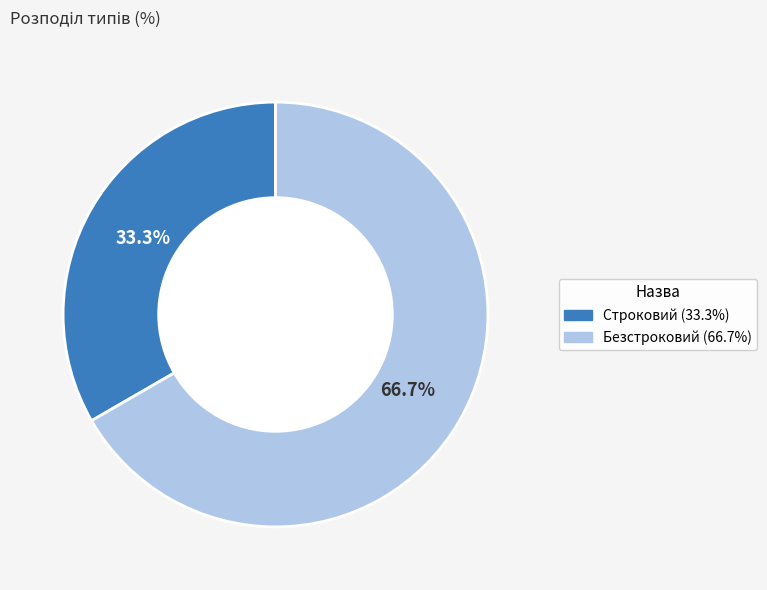

Count the number of slices in the pie.

2